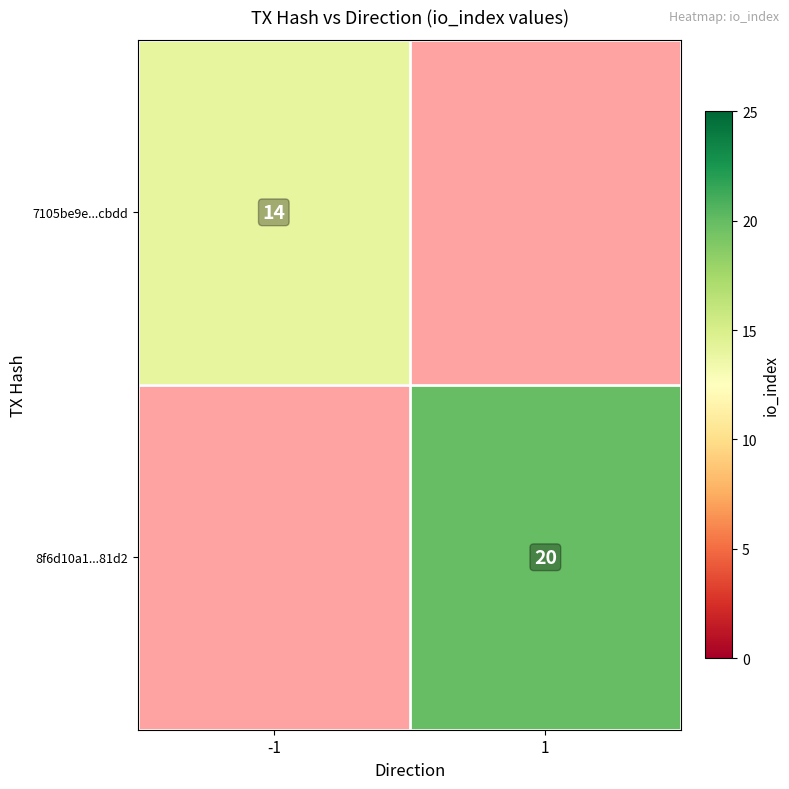

The value of 8f6d10a1...81d2 at 1 is 20. True or false?

True